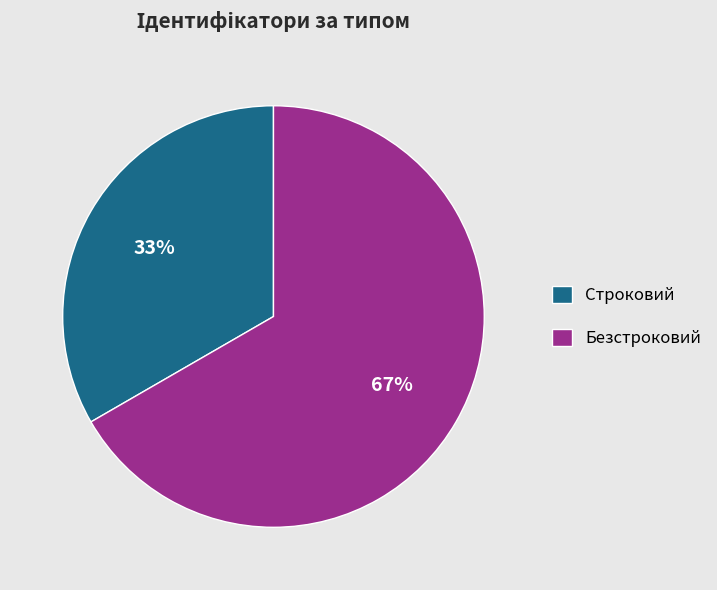

Count the number of slices in the pie.

2